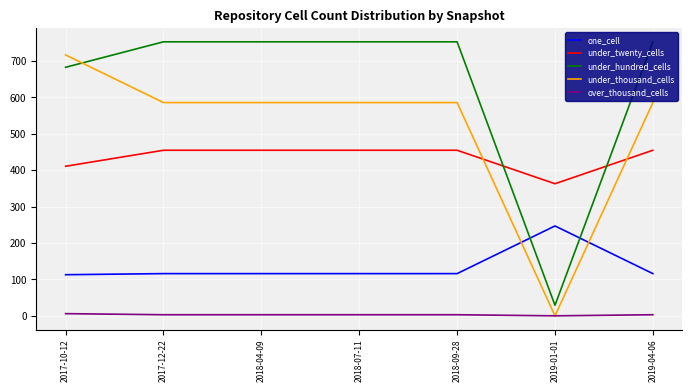

At which label does under_twenty_cells reach its minimum?

2019-01-01